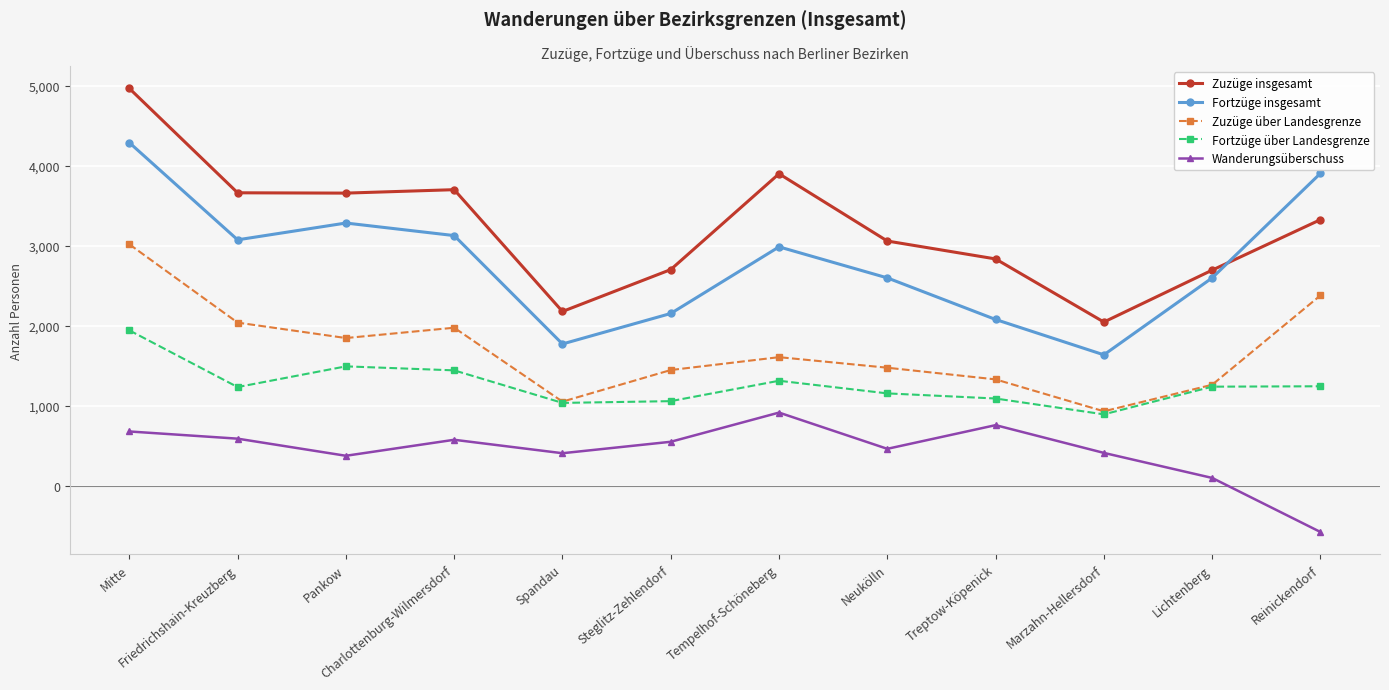

Which series has the largest total across all categories?

Zuzüge insgesamt